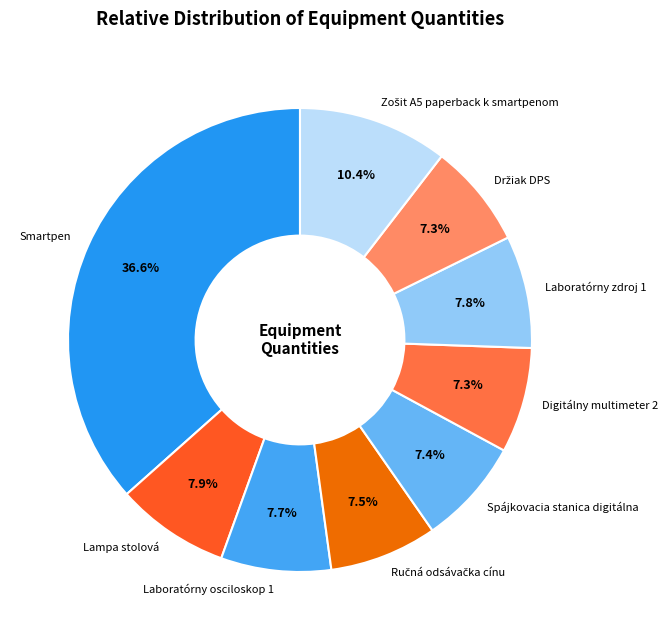

To the nearest percent, what is the combined percentage of Spájkovacia stanica digitálna and Laboratórny zdroj 1?

15%